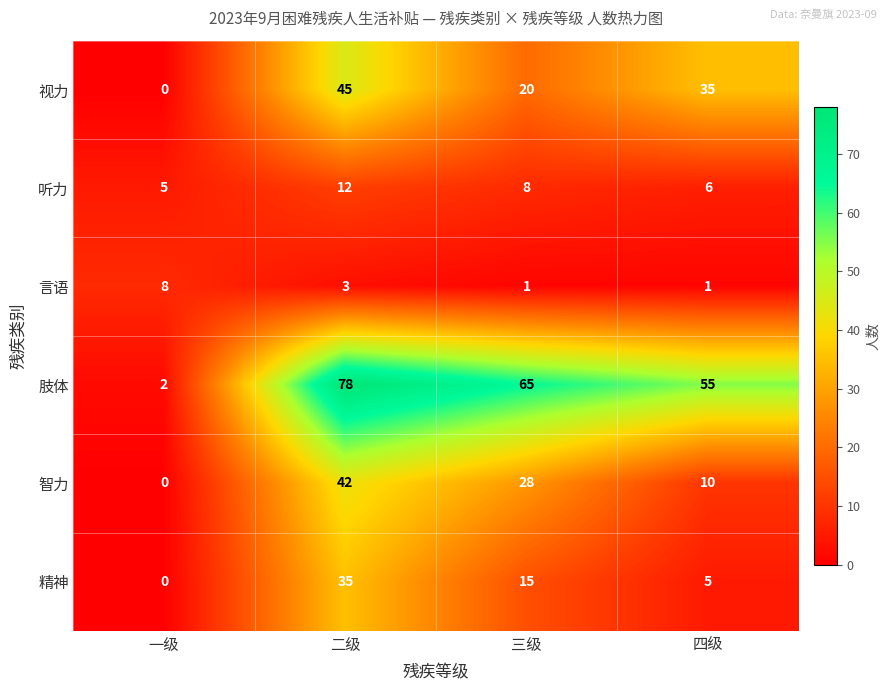

List the series in order of their peak value, lowest first.

言语, 听力, 精神, 智力, 视力, 肢体